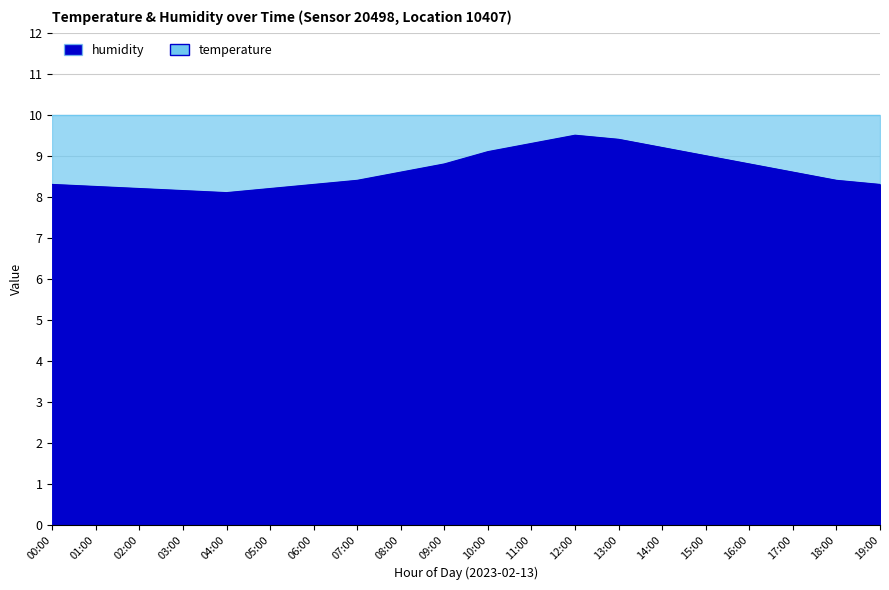

Between 00:00 and 10:00, which is larger?

10:00